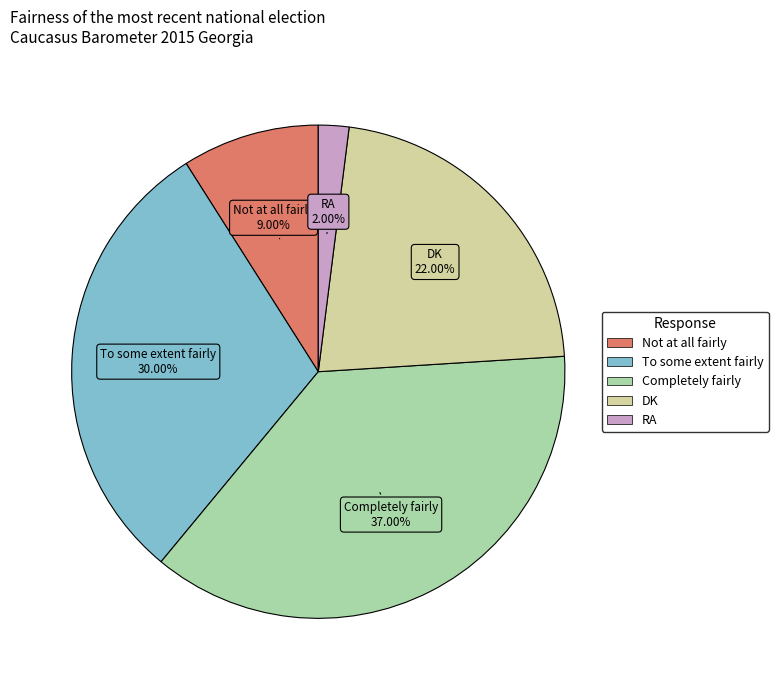

The RA slice represents 16% of the pie. True or false?

False